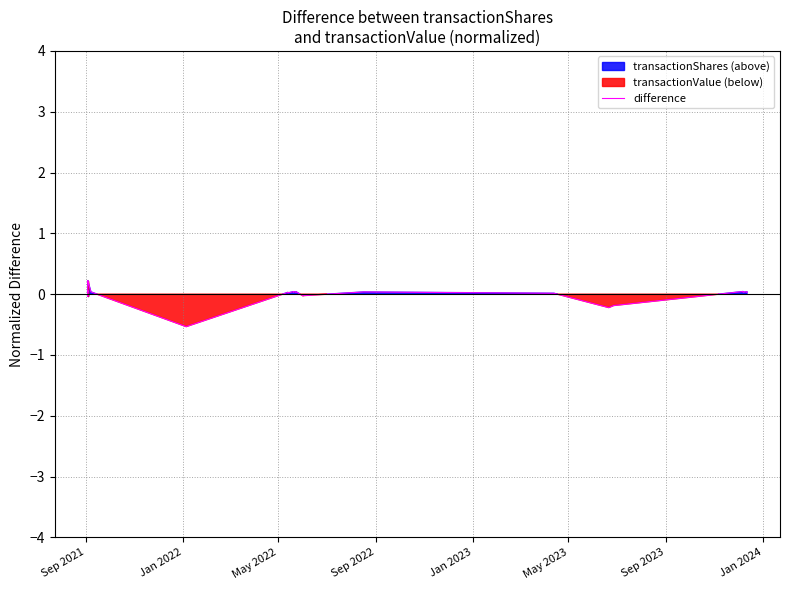

How many interior local peaks (higher than both neighbors) does the data have?

8